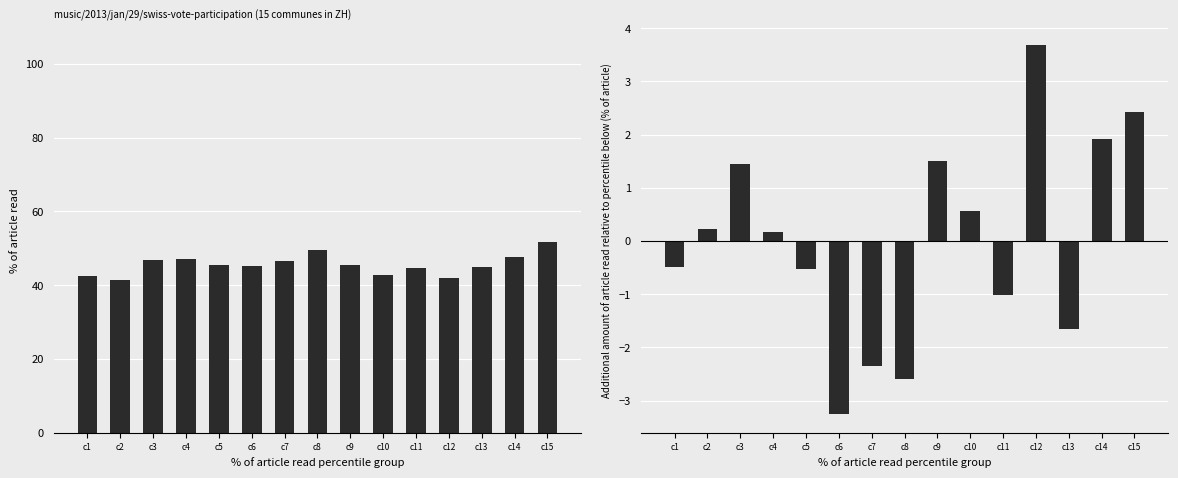

Which series has the largest total across all categories?

Participation (%)